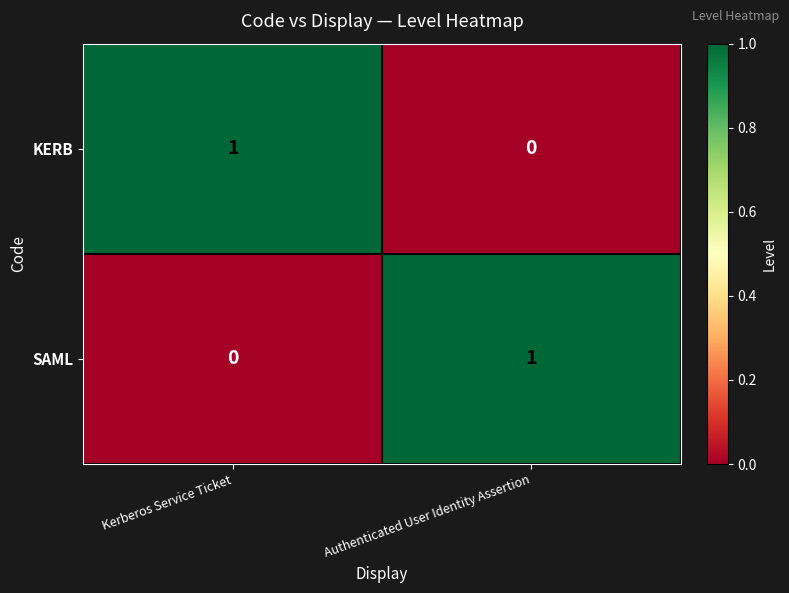

True or false: KERB has a value of 1 at Kerberos Service Ticket.

True